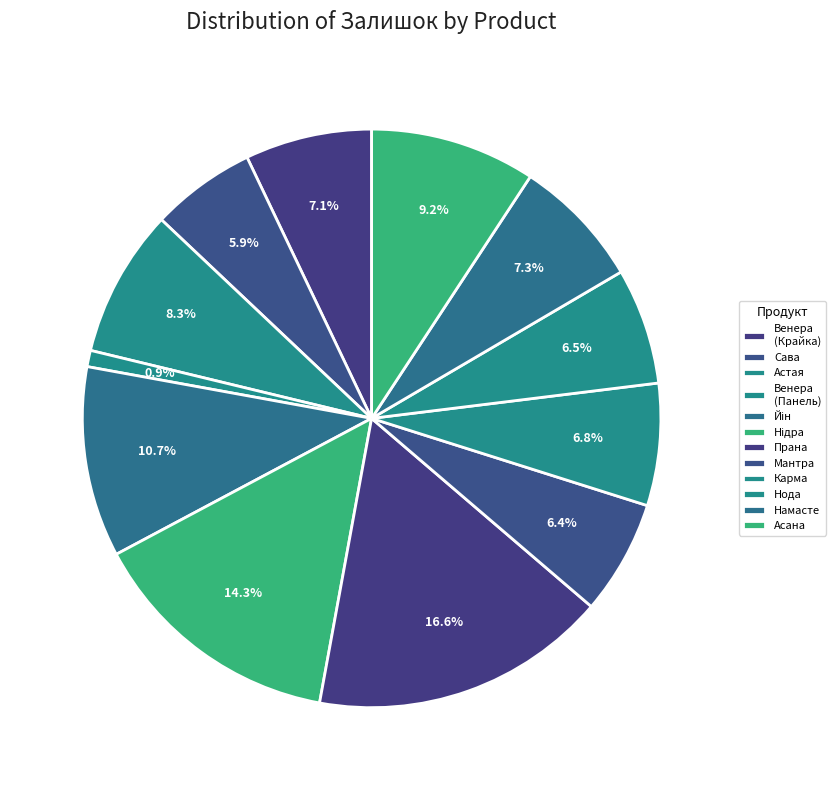

Count the number of slices in the pie.

12